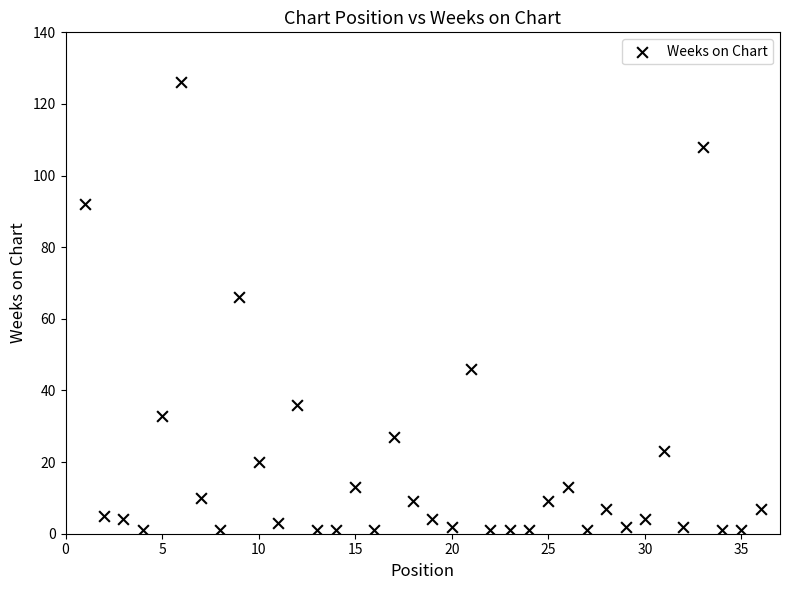

What is the range of Y values (max minus min)?

125